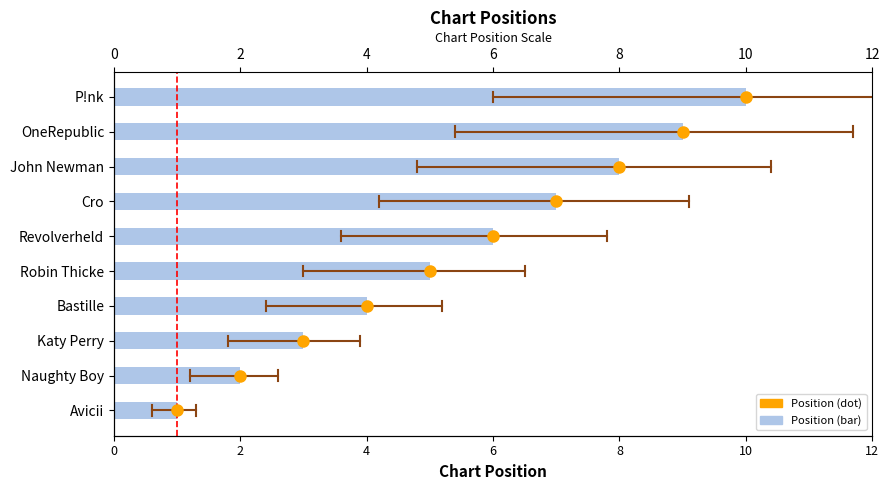

Are the bars horizontal?

Yes